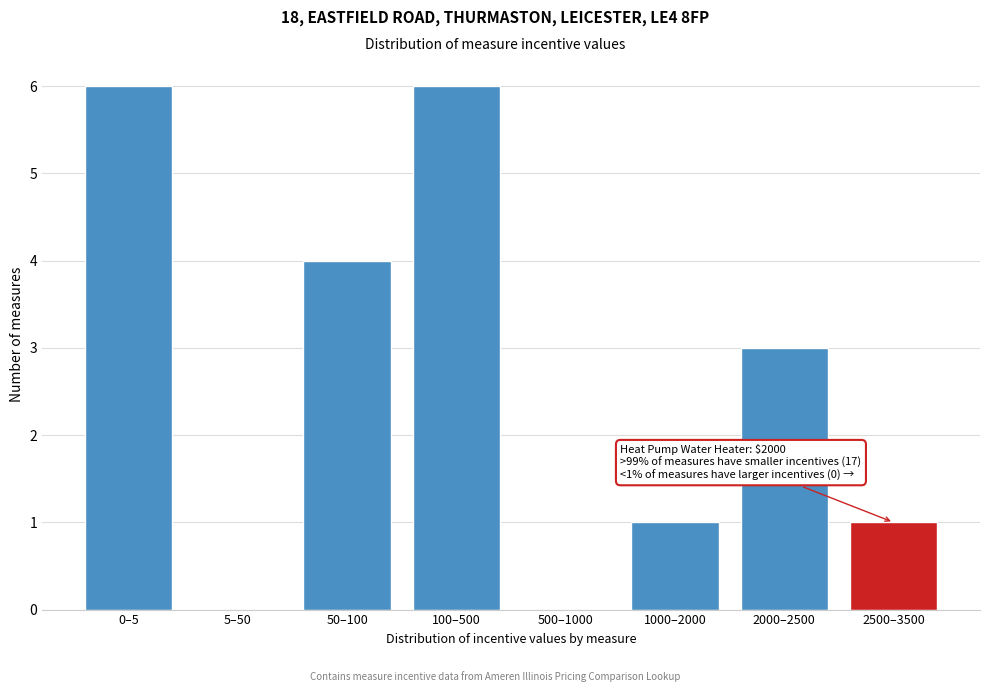

Reading left to right, what are all the values shown in this chart?

0–5=6	5–50=0	50–100=4	100–500=6	500–1000=0	1000–2000=1	2000–2500=3	2500–3500=1